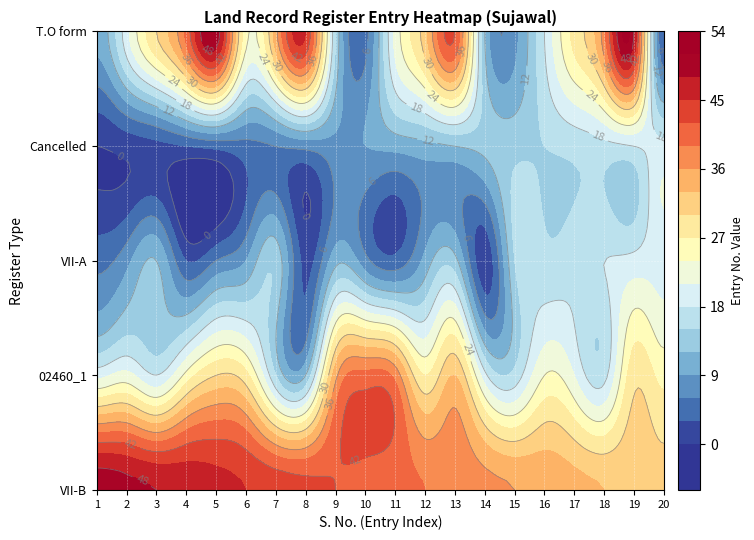

Which has a higher value, 18 or 8?

8